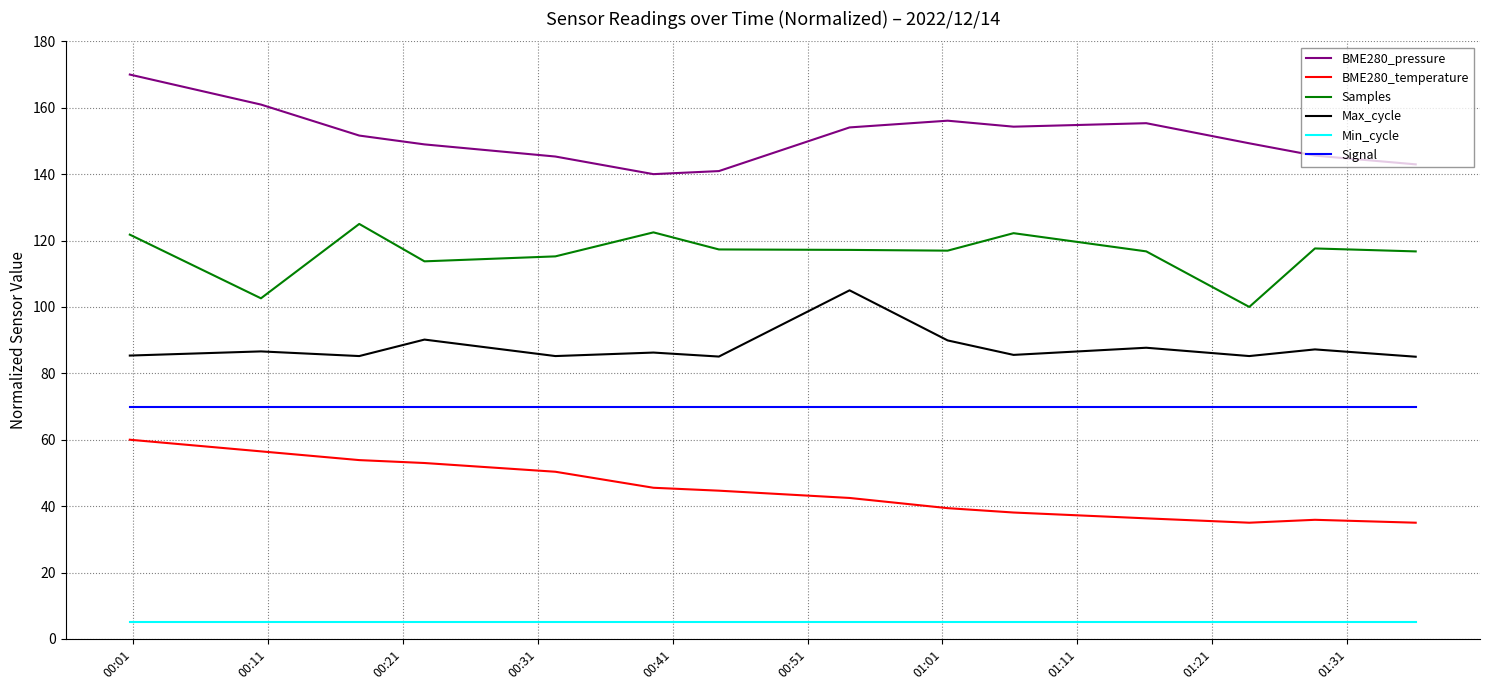

List the series in order of their peak value, lowest first.

Min_cycle, BME280_temperature, Signal, Max_cycle, Samples, BME280_pressure